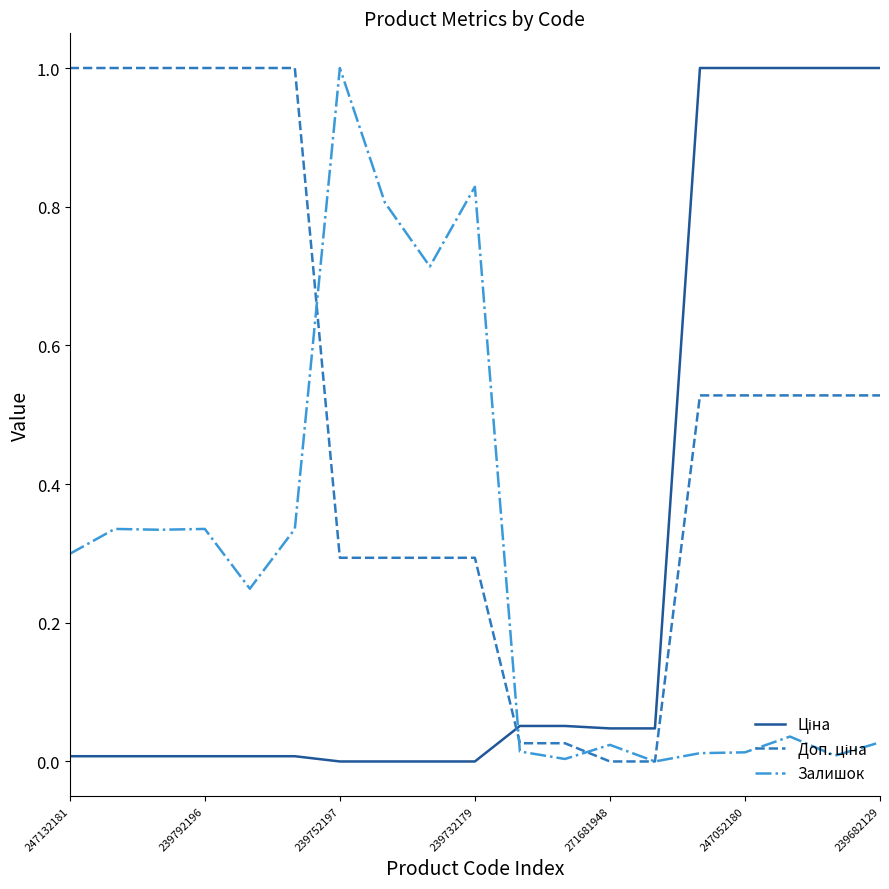

What is the label of the 9th point from the left?

8